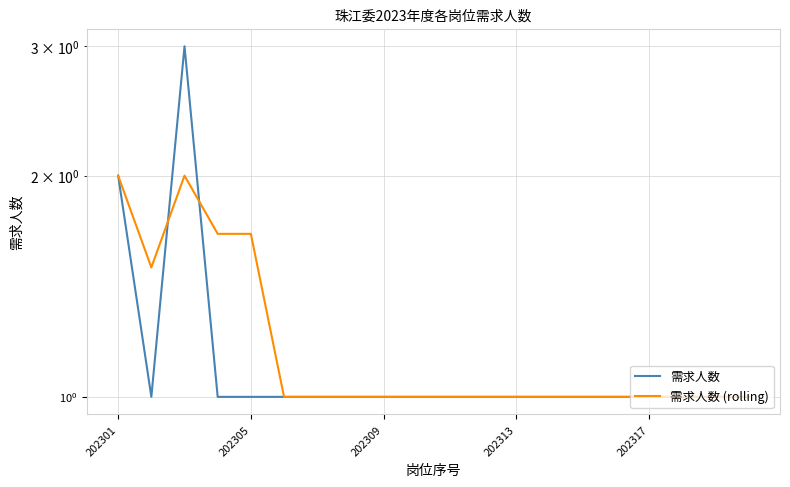

What is the maximum value shown in the chart?

3.0